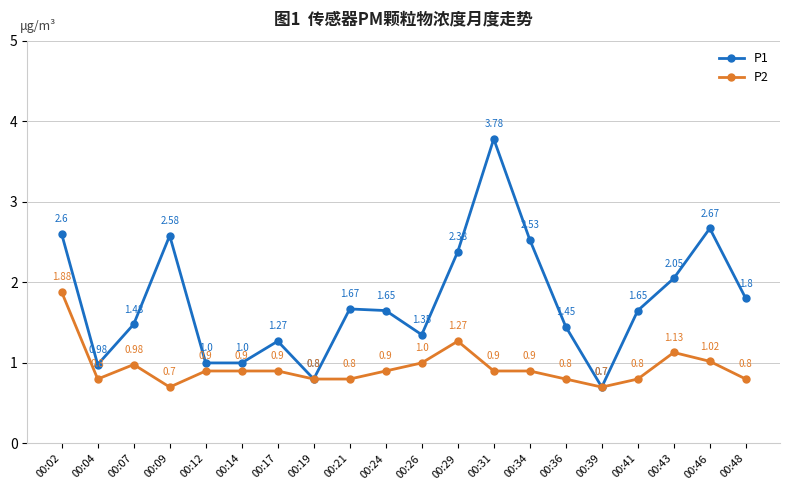

Rank the series at 00:12 from highest to lowest value.

P1, P2